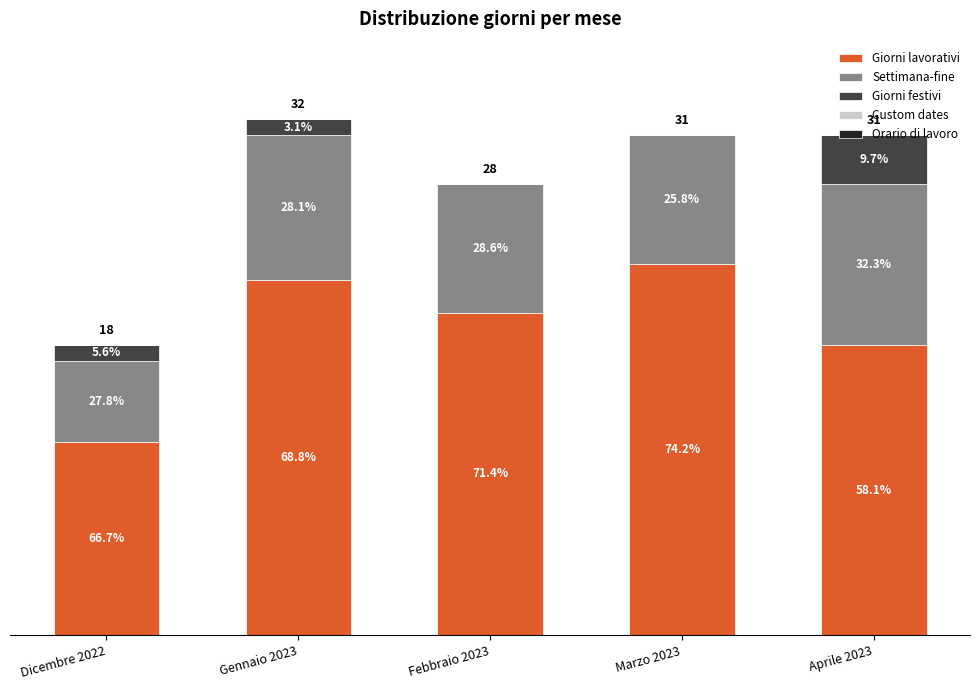

Which has a higher value, Gennaio 2023 or Dicembre 2022?

Gennaio 2023